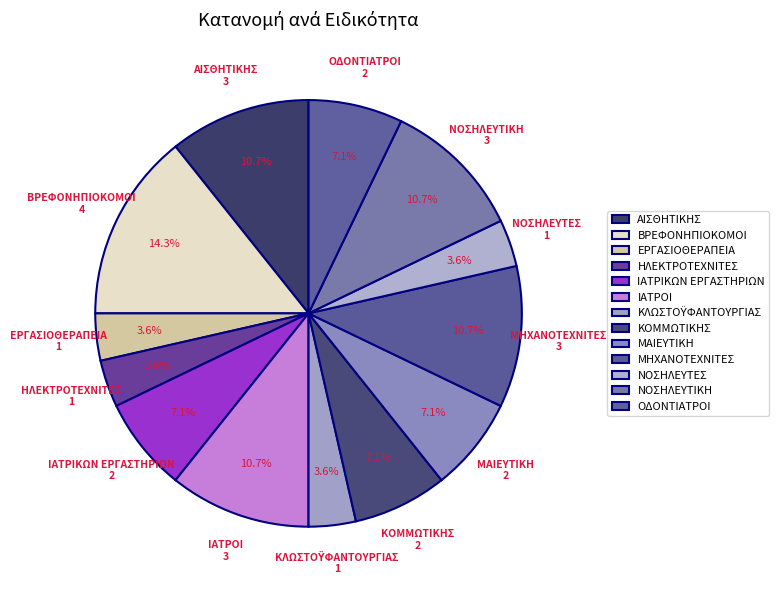

To the nearest percent, what is the average slice percentage?

8%